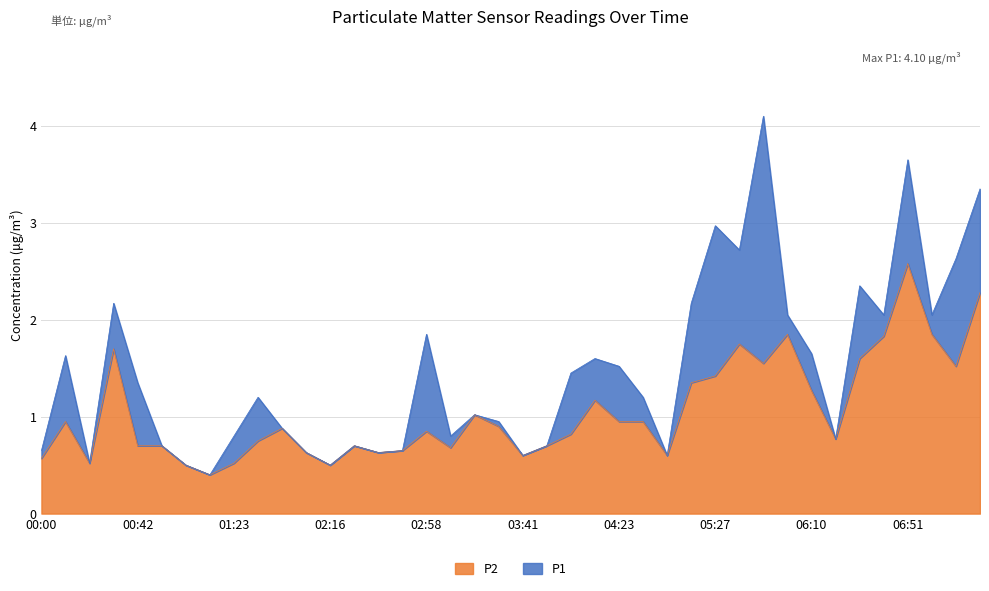

At which category is the sum across all series the highest?

06:51